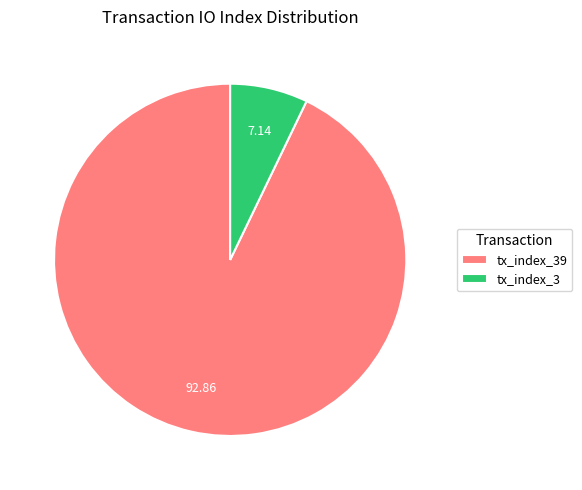

How many segments does this pie chart have?

2